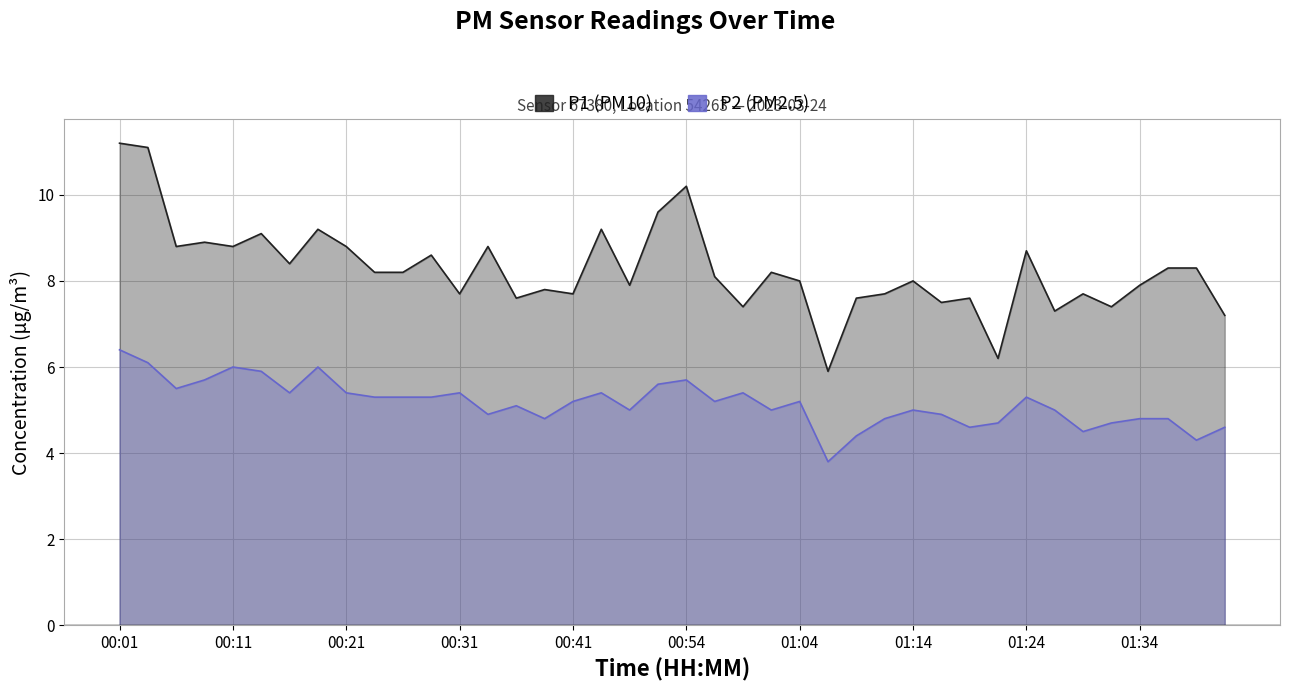

How many values in the P2 series exceed 5?

22